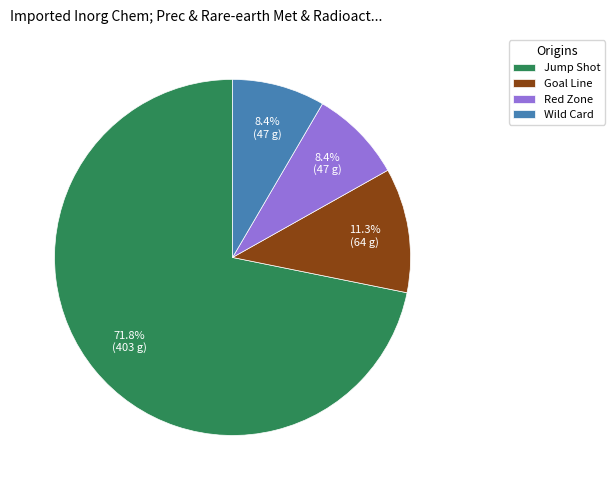

To the nearest percent, what portion does Jump Shot represent?

72%